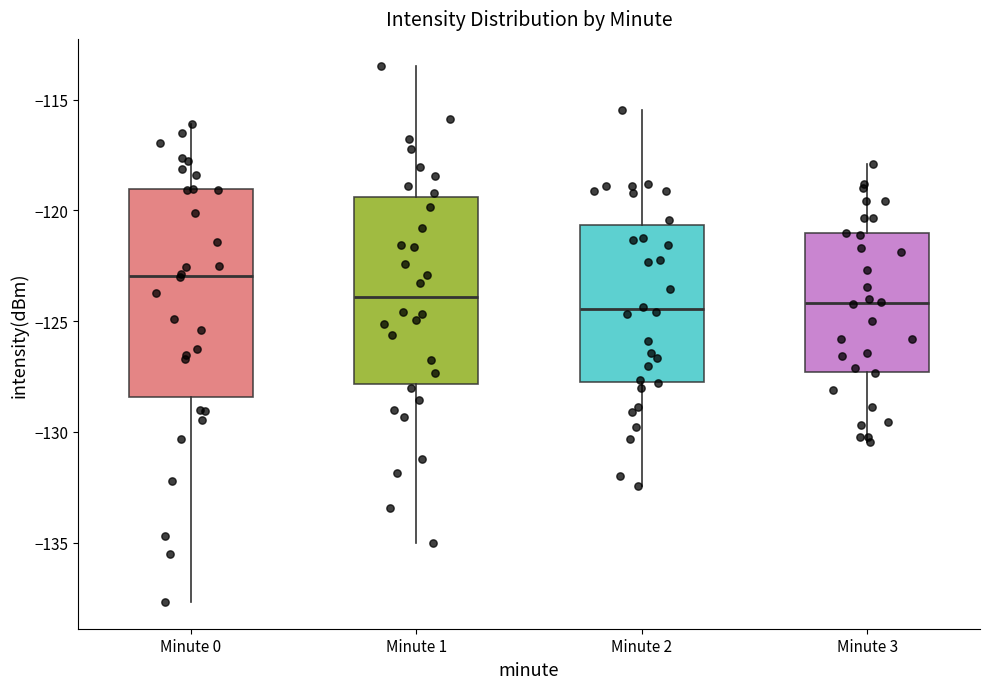

Reading left to right, read every box against the y-axis: the position of its median line, the range the box covers, and the ends of its whiskers. The values are not printed on the chart, so give them approximately, as read against the axis.

Minute 0: median -123.0, box -128.5 to -119.0, whiskers -137.5 to -116.0
Minute 1: median -124.0, box -128.0 to -119.5, whiskers -135.0 to -113.5
Minute 2: median -124.5, box -128.0 to -120.5, whiskers -132.5 to -115.5
Minute 3: median -124.0, box -127.5 to -121.0, whiskers -130.5 to -118.0